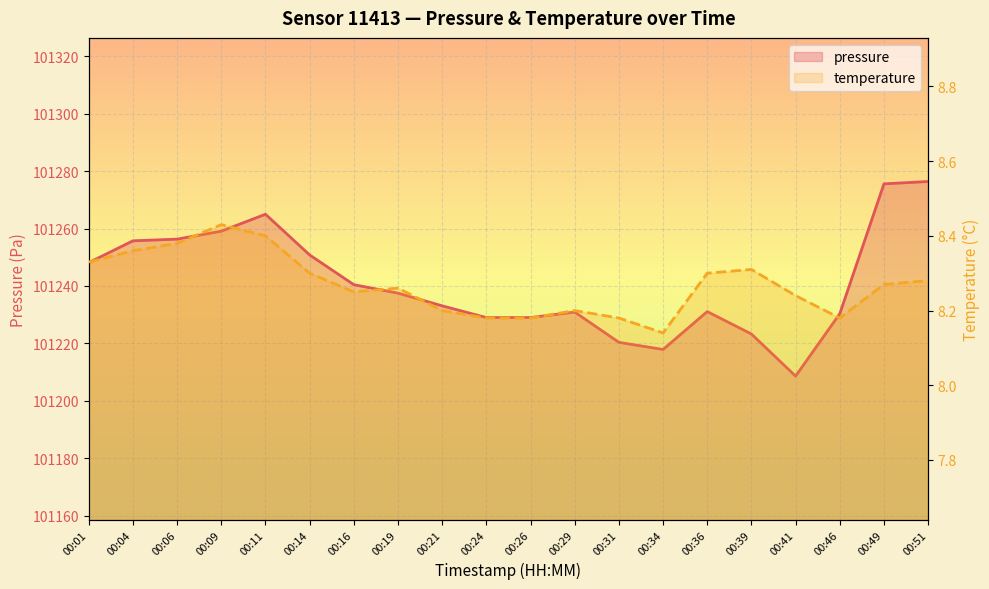

What is the value of the temperature point at the 19th from the left?

8.3